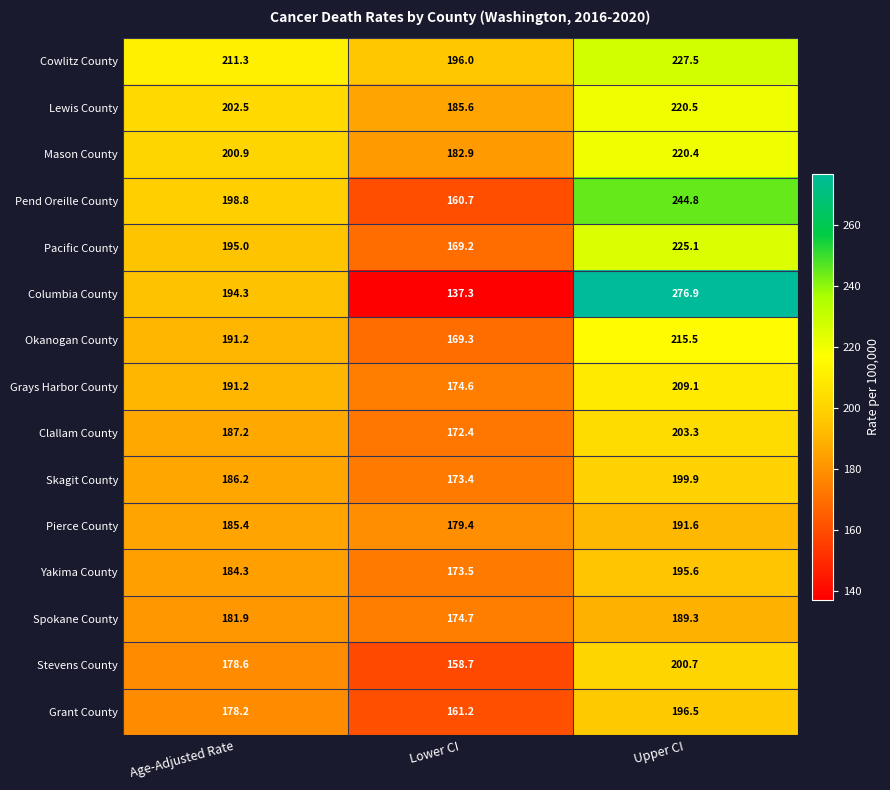

Rank the categories by Grays Harbor County value from lowest to highest.

Lower CI, Age-Adjusted Rate, Upper CI